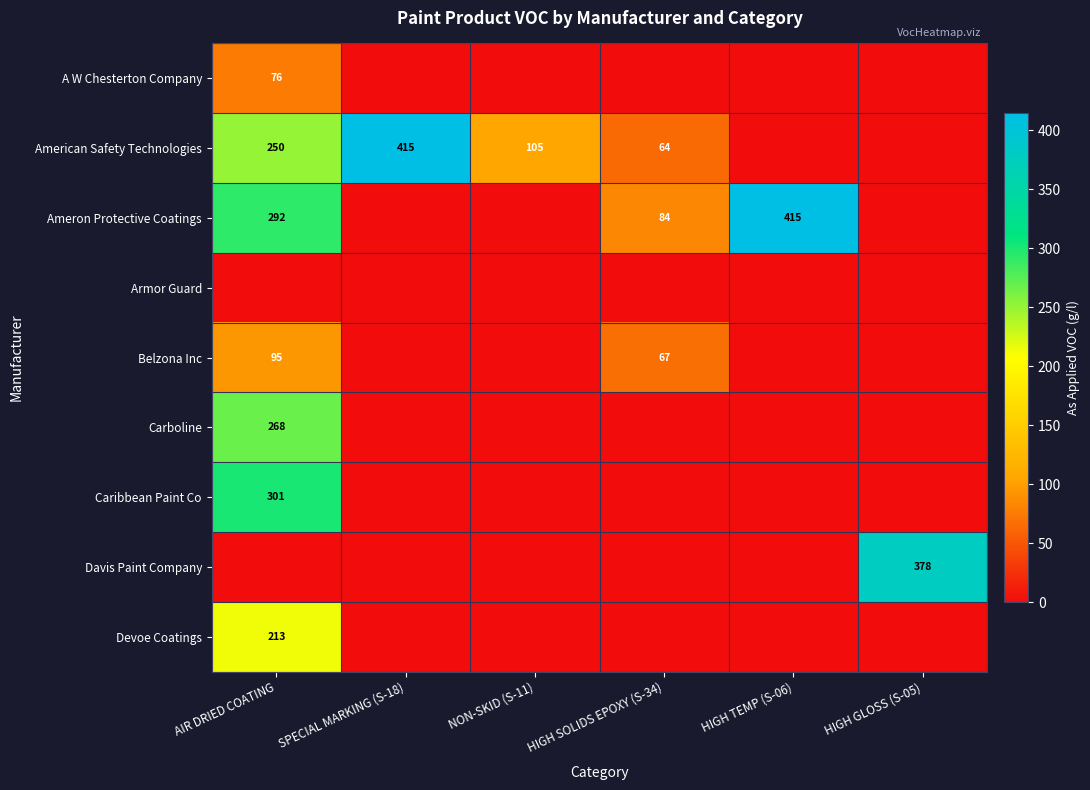

What is the difference between the highest and lowest values at HIGH SOLIDS EPOXY (S-34)?

84